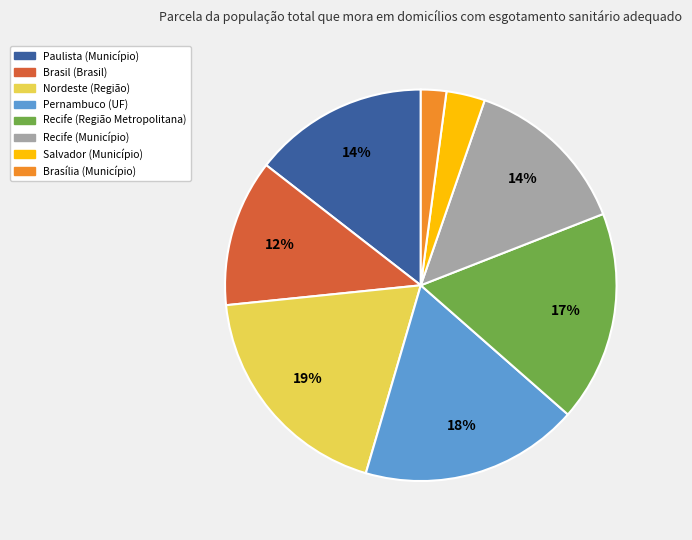

Is there any slice that represents more than half of the pie?

No